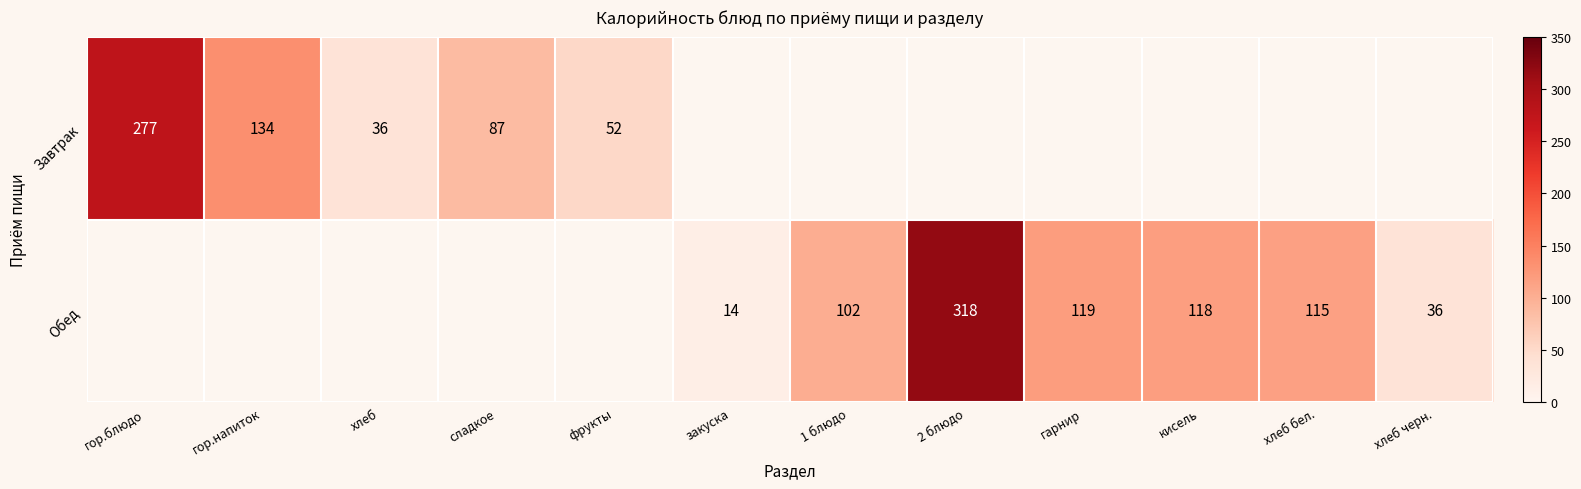

At how many categories does at least one series exceed 166?

2